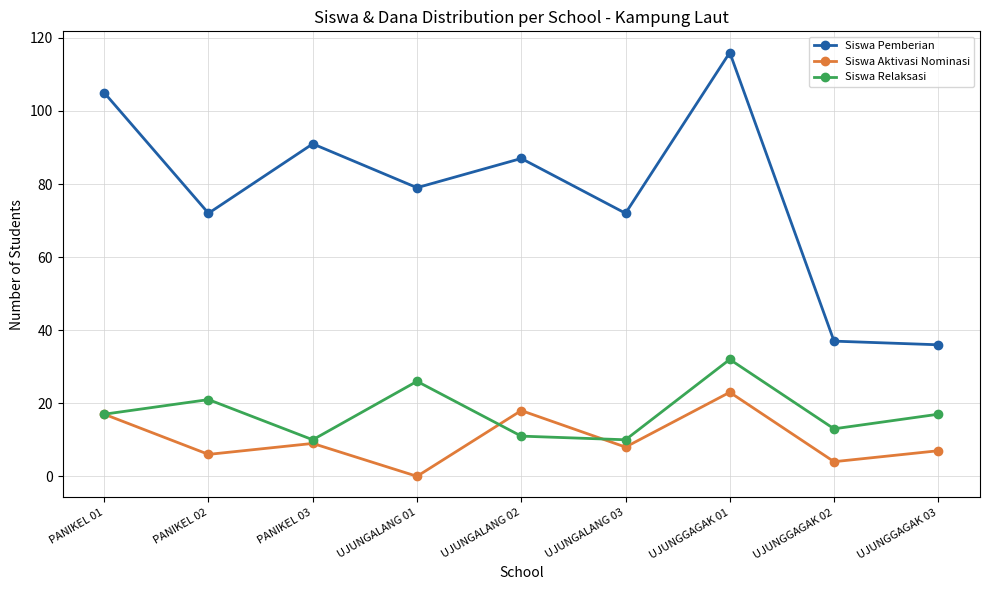

True or false: Siswa Aktivasi Nominasi and Siswa Relaksasi intersect in this chart.

True